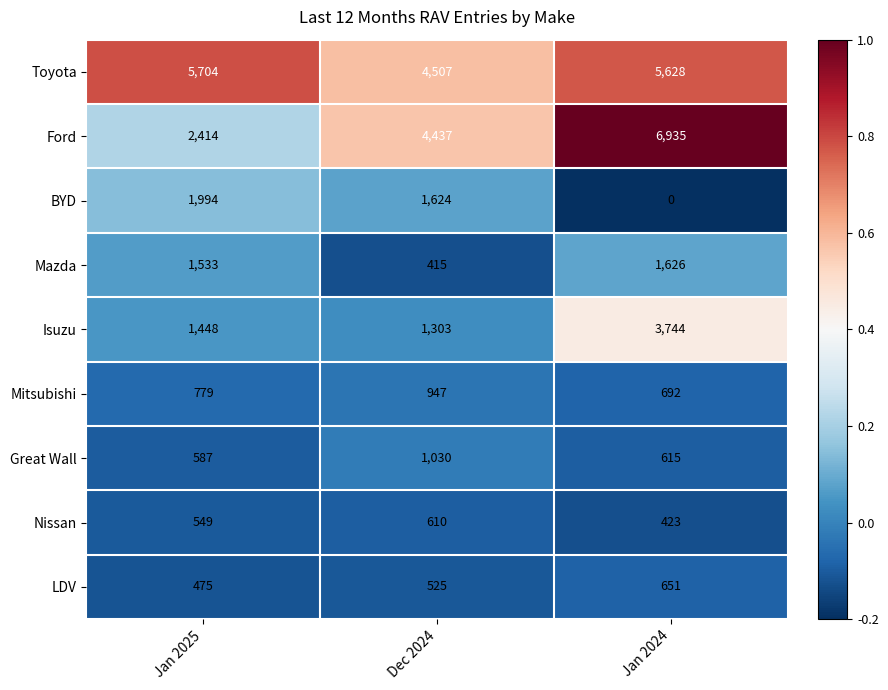

True or false: BYD has a value of -809 at Jan 2024.

False